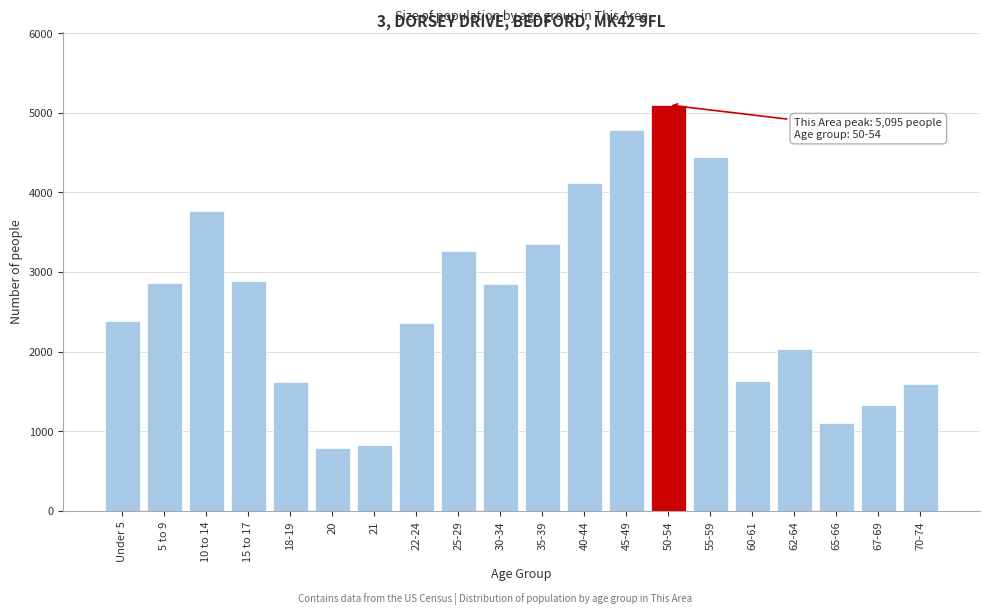

Approximately how many times larger is the value at 55-59 compared to 10 to 14?

1.2